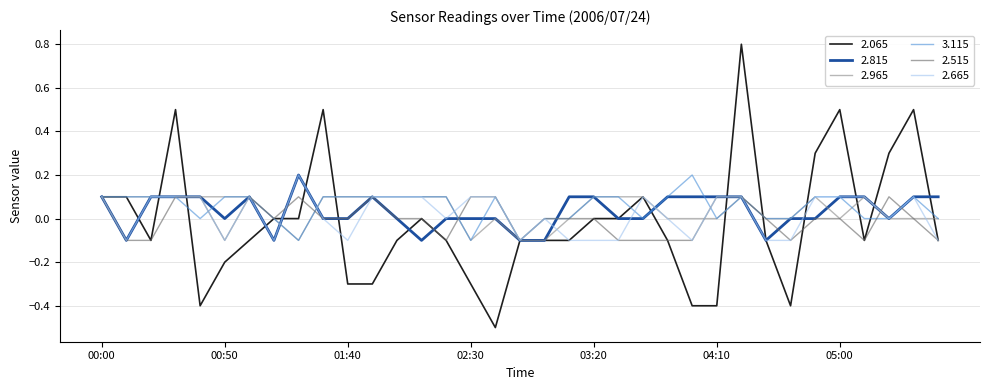

What is the minimum value shown in the chart?

-0.5